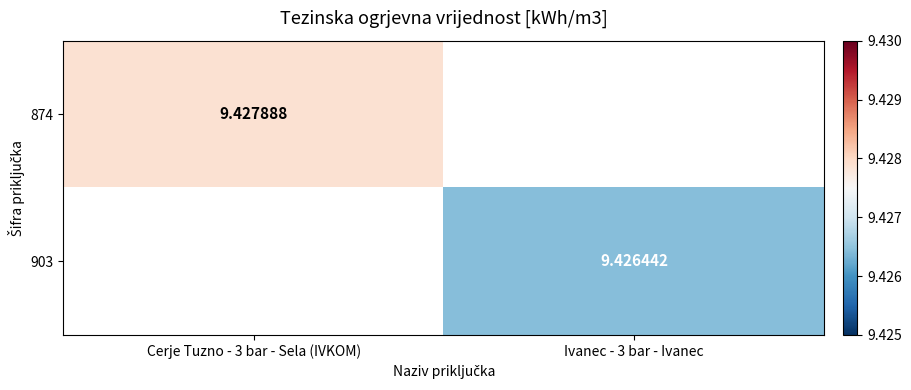

The value of 903 at Ivanec - 3 bar - Ivanec is 5.5. True or false?

False